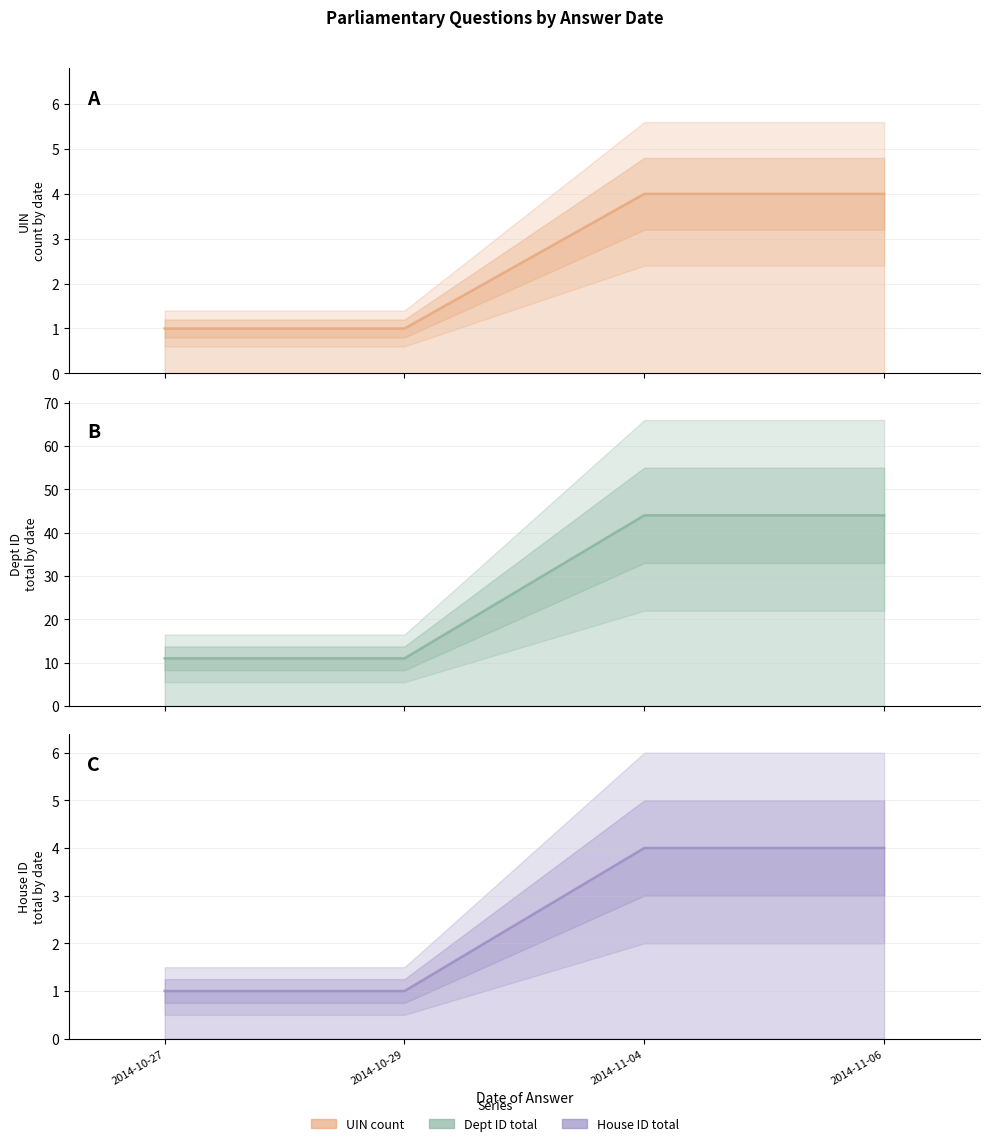

Reading left to right, transcribe all the data shown in this chart.

UIN count: 1	1	4	4
Dept ID total: 11	11	44	44
House ID total: 1	1	4	4